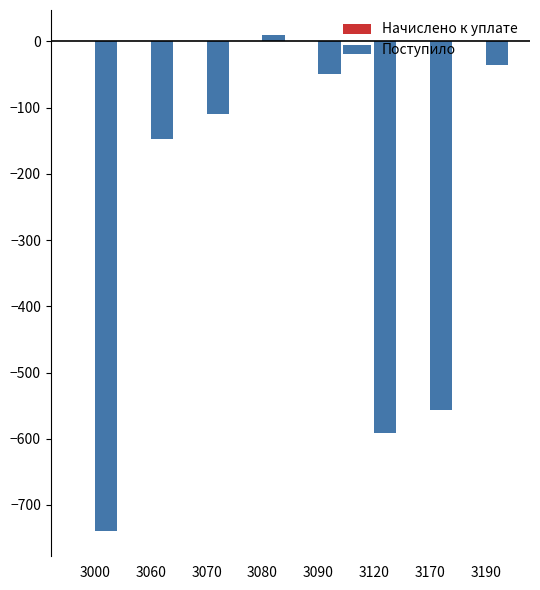

Reading left to right, extract all data points from this chart.

-740	-148	-109	10	-49	-592	-556	-36